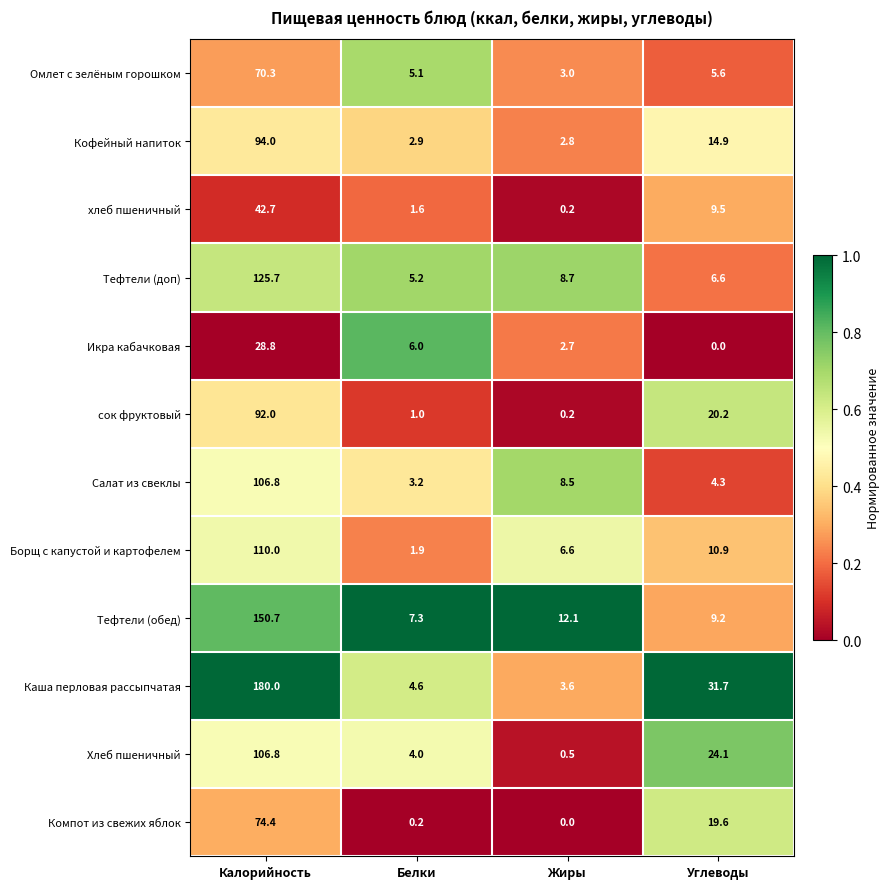

At how many categories does at least one series exceed 0?

4